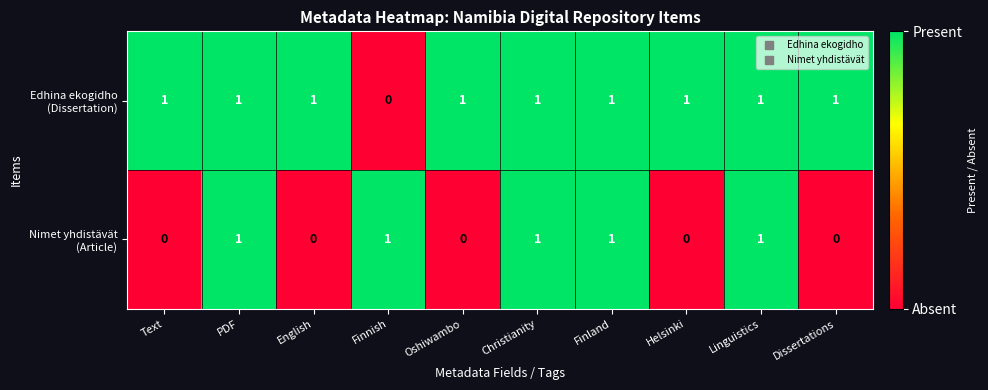

At how many categories does at least one series exceed 0?

10